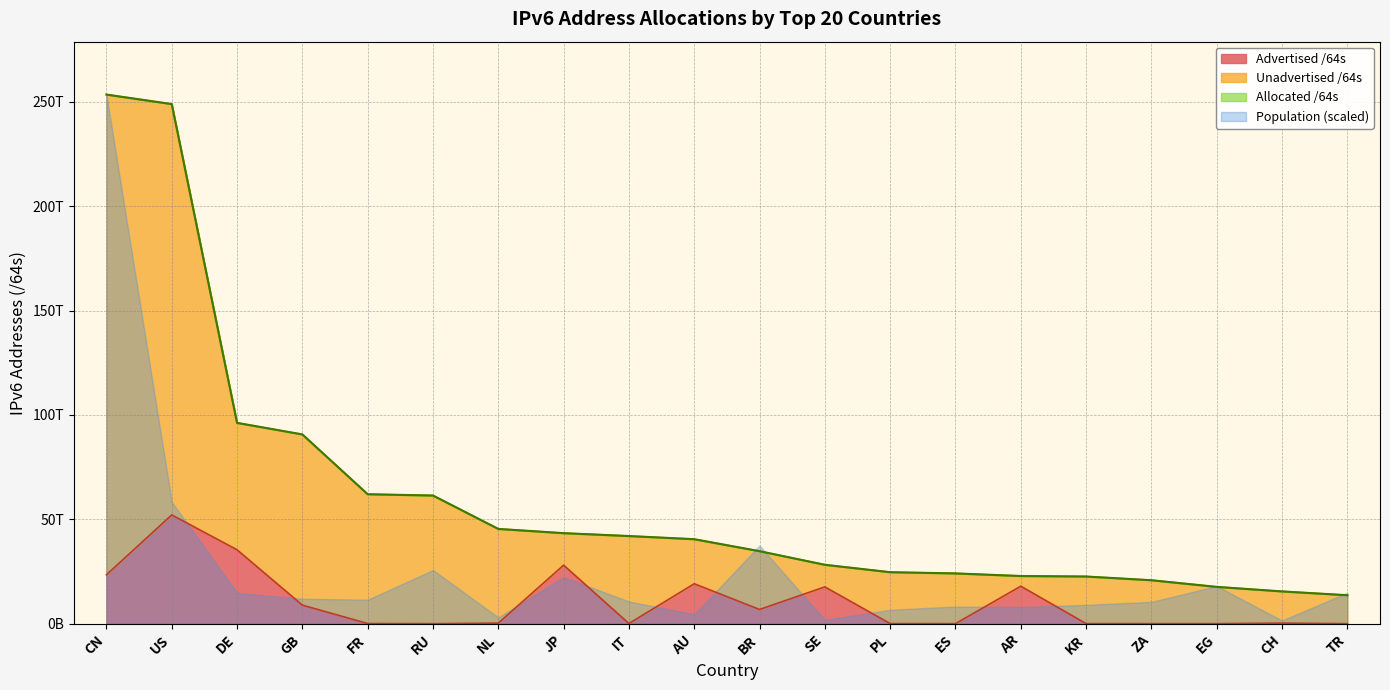

True or false: Allocated /64s has more than 1 interior local peaks.

False